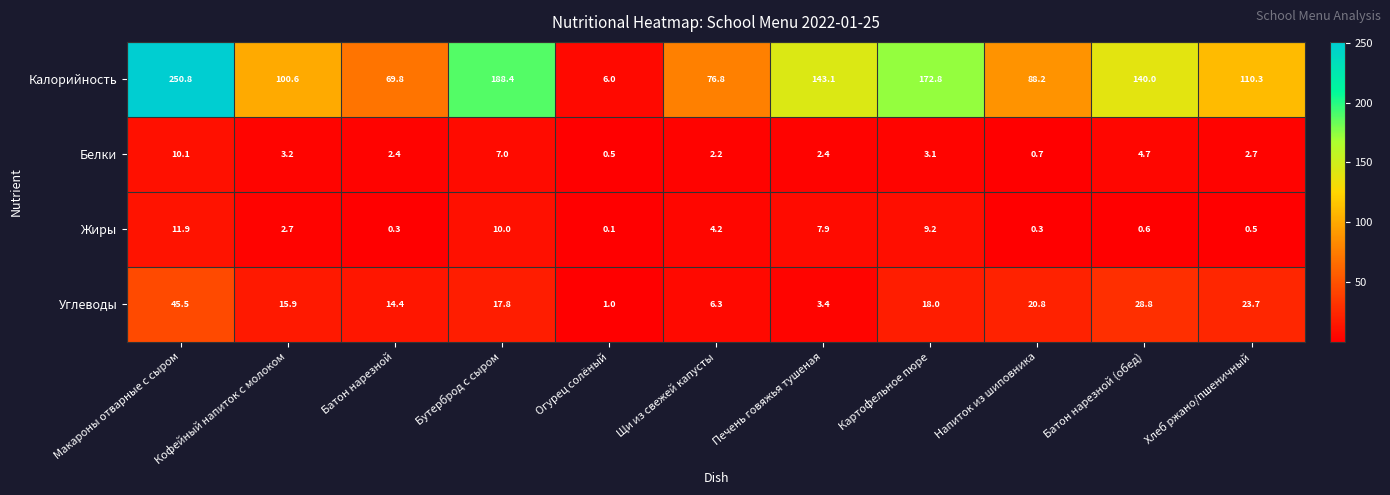

Which series changed the most between Бутерброд с сыром and Напиток из шиповника?

Калорийность